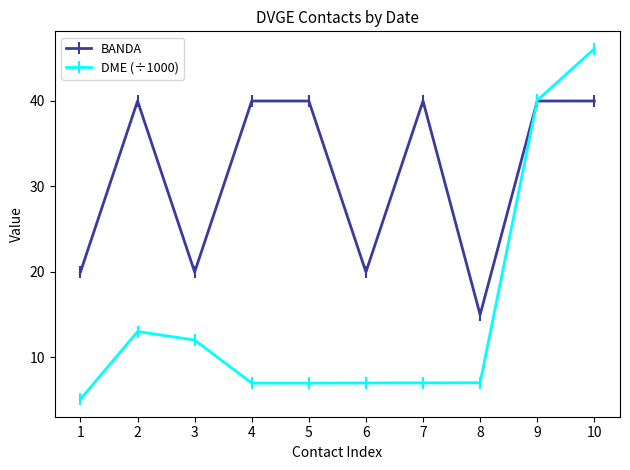

Which category has the highest value in the DME (÷1000) series?

10